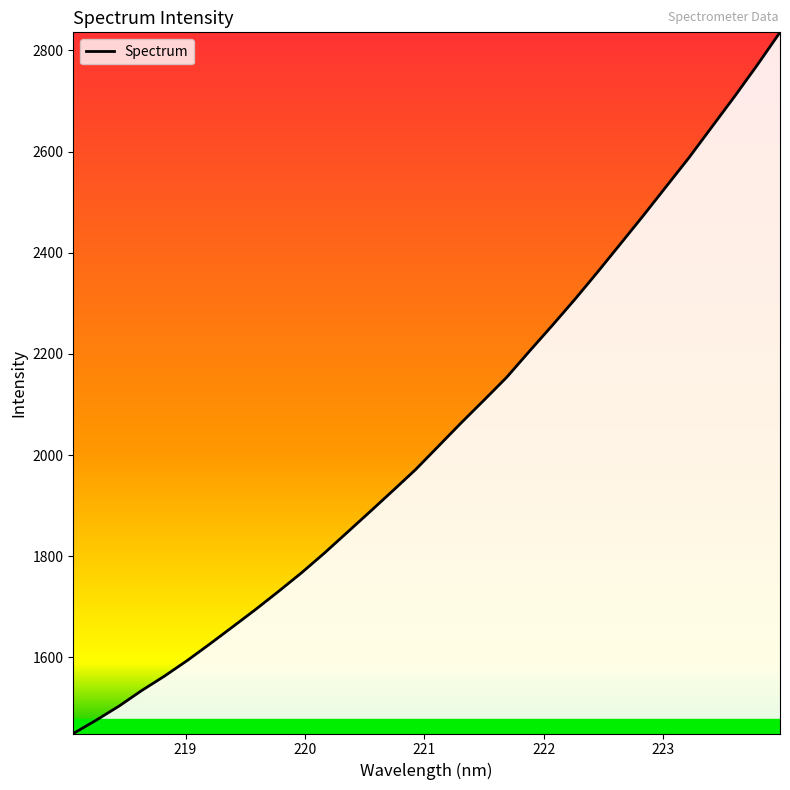

What is the greatest value displayed?

2835.7